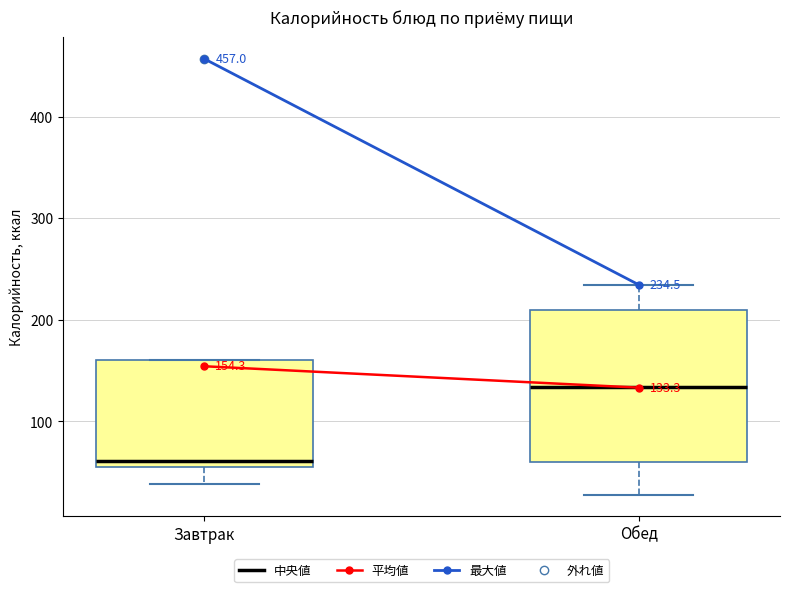

Which box has the lowest median line?

Завтрак